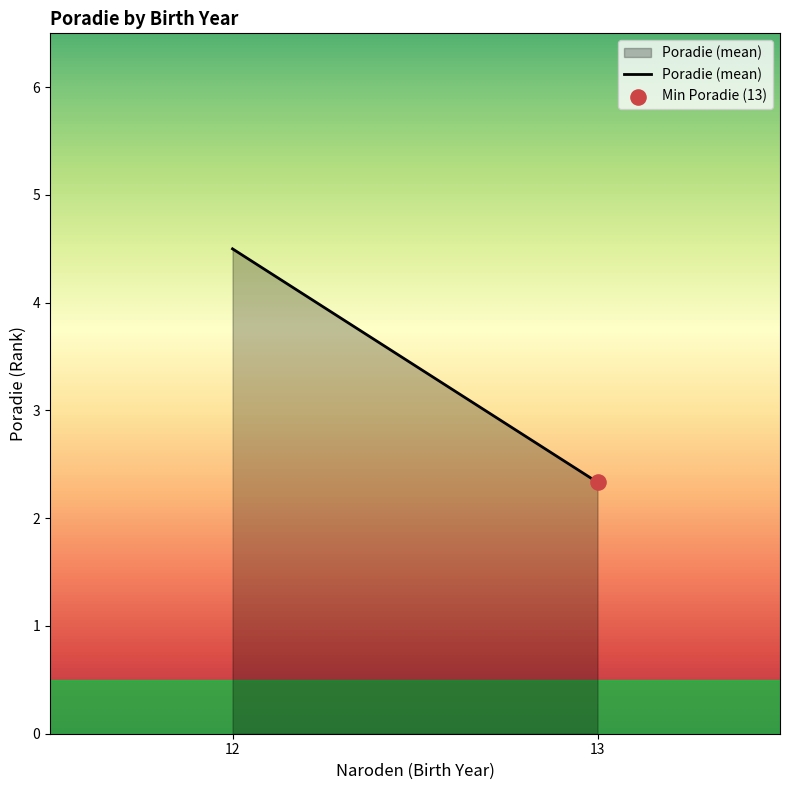

What is the change in value from 12 to 13?

-2